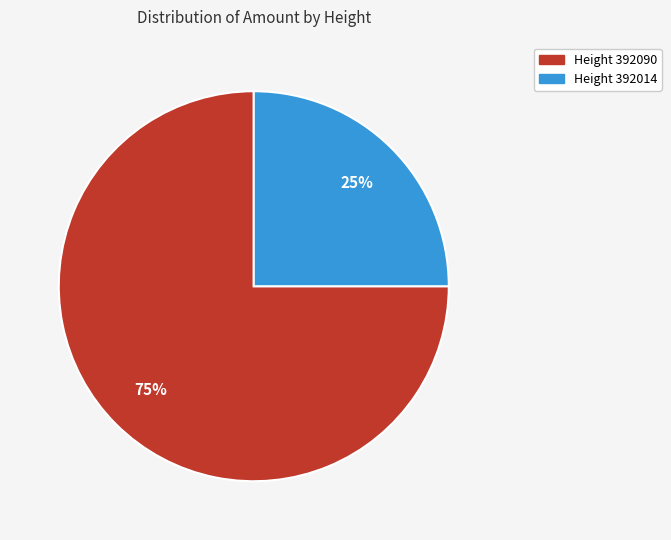

To the nearest percent, what is the average slice percentage?

50%